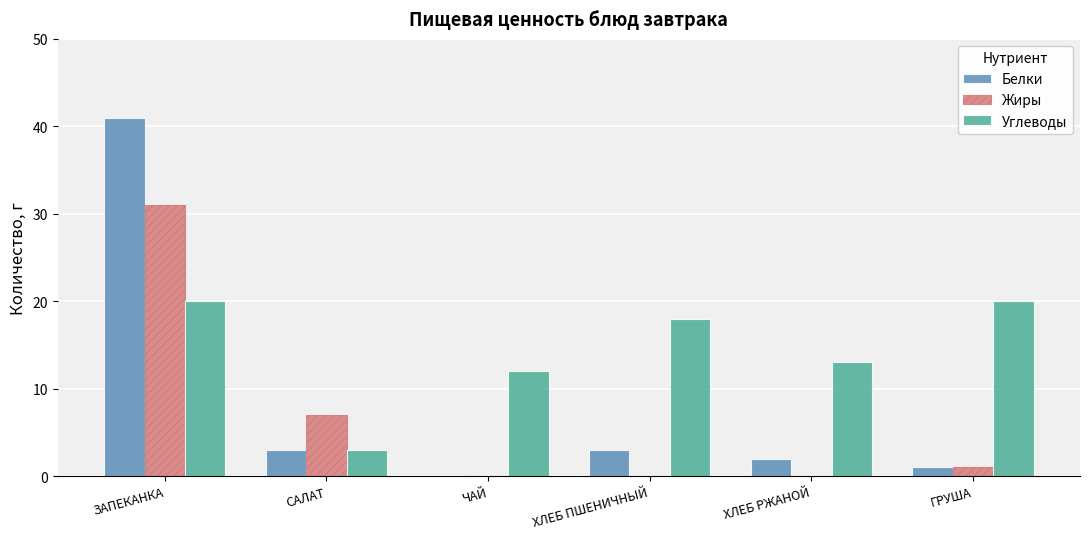

At which category is the sum across all series the highest?

ЗАПЕКАНКА